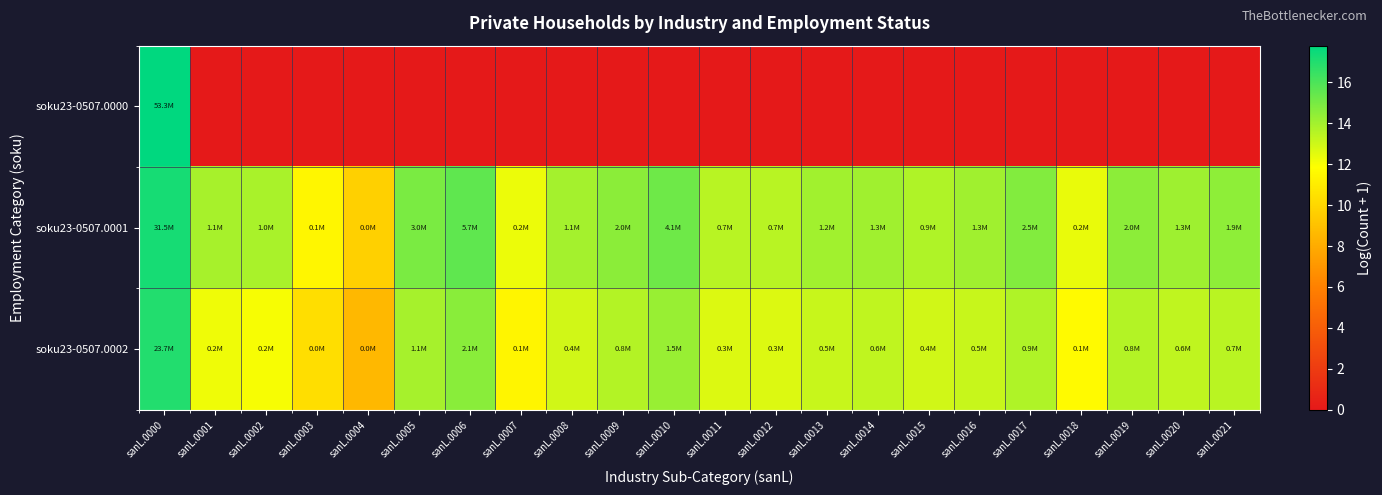

Which has a higher value, sanL.0011 or sanL.0005?

sanL.0011